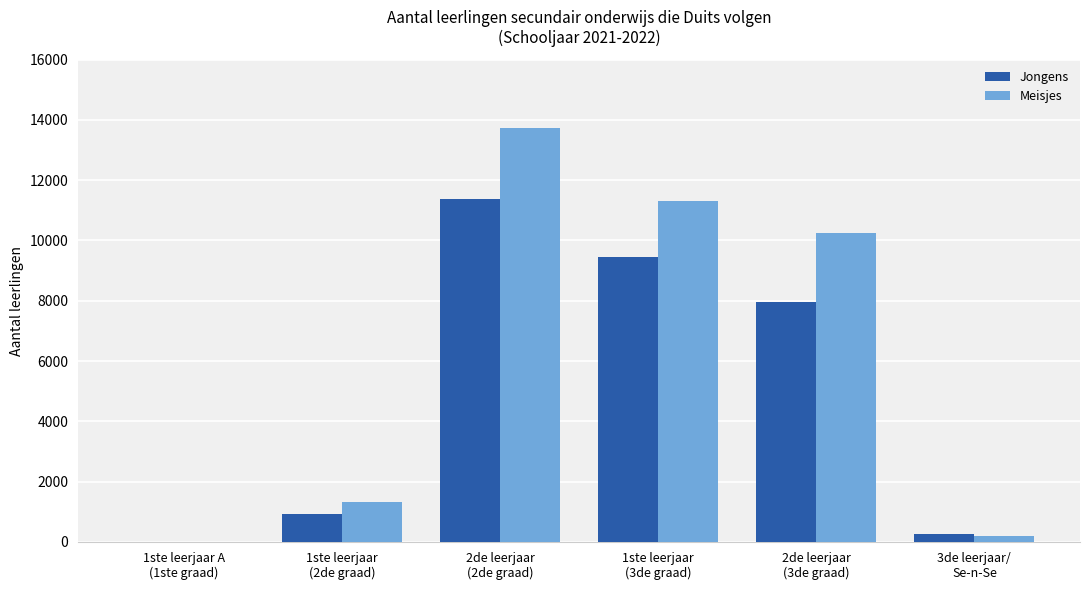

How many groups of bars are there?

6